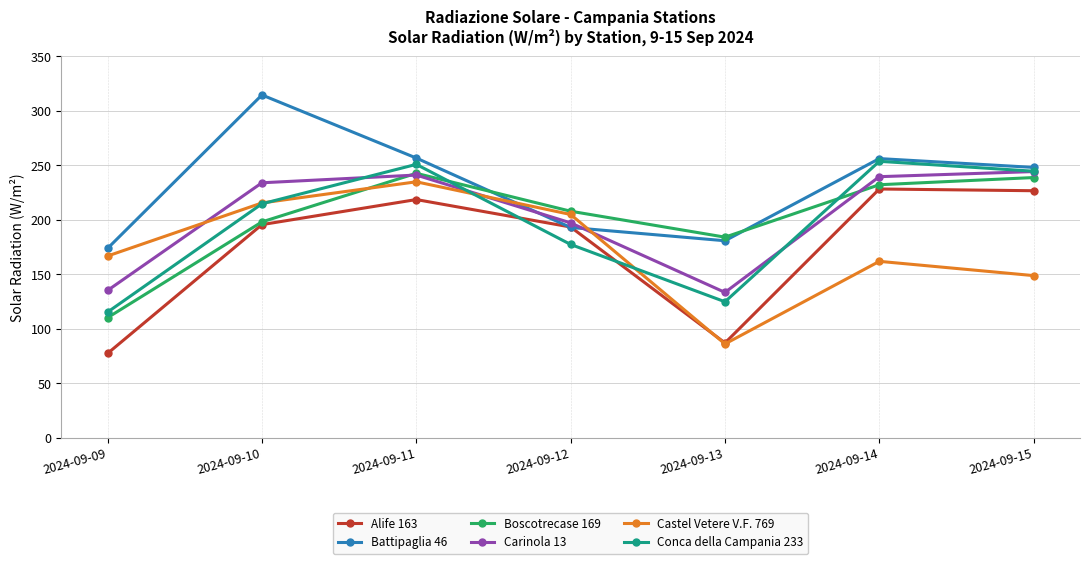

What is the approximate value of Carinola 13 at 2024-09-09?

135.3